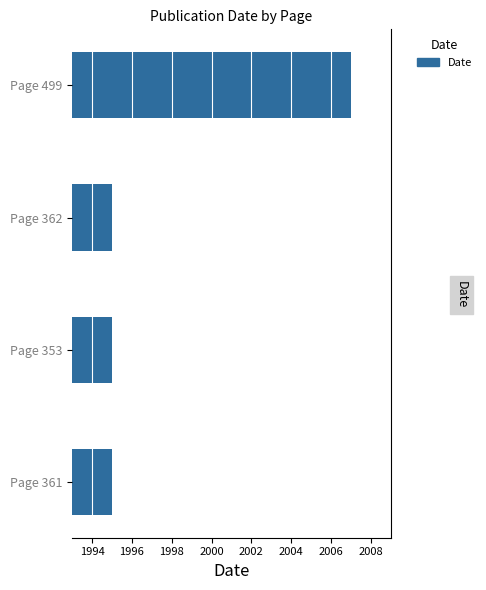

What is the average value?

1998